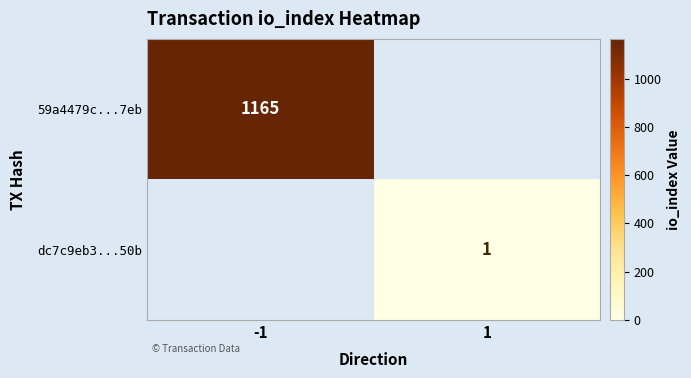

True or false: 59a4479c...7eb has a value of 1165 at -1.

True